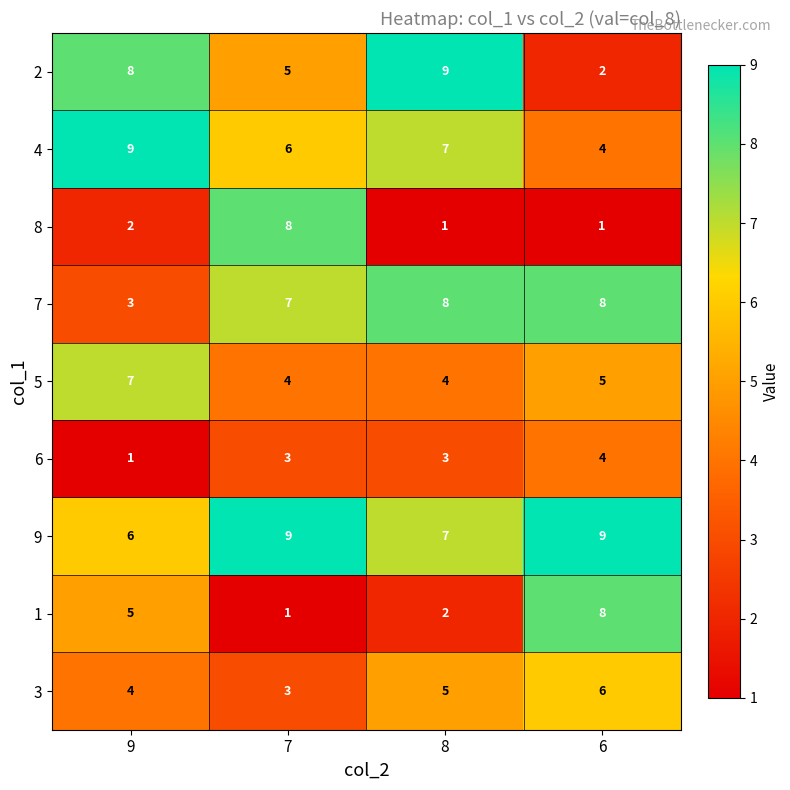

What is the difference between the maximum and minimum values in the 7 series?

5